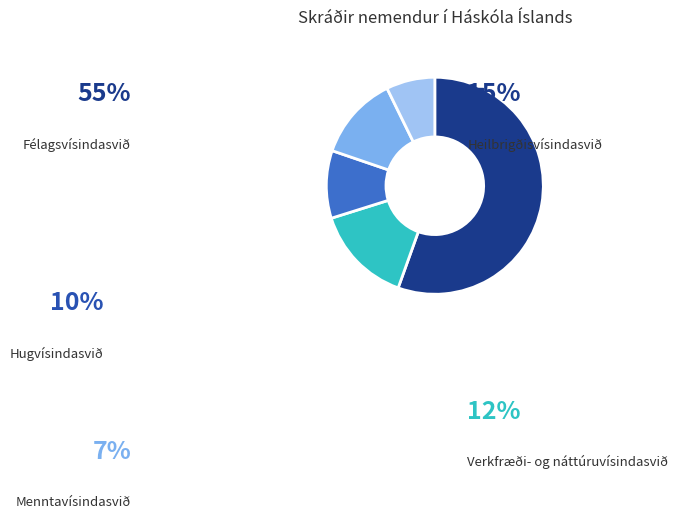

Is there any slice that represents more than half of the pie?

Yes